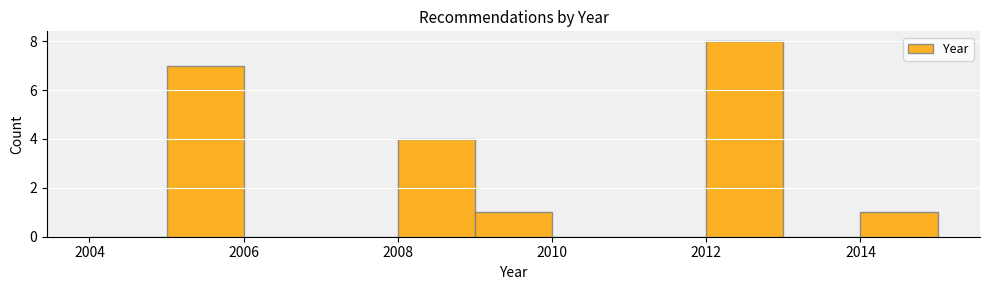

Reading left to right, transcribe this chart: for each bar, give the range it covers on the x-axis and its height. The values are not printed on the chart, so give them approximately, as read against the axis.

2004 to 2005: 0
2005 to 2006: 7
2006 to 2007: 0
2007 to 2008: 0
2008 to 2009: 4
2009 to 2010: 1
2010 to 2011: 0
2011 to 2012: 0
2012 to 2013: 8
2013 to 2014: 0
2014 to 2015: 1